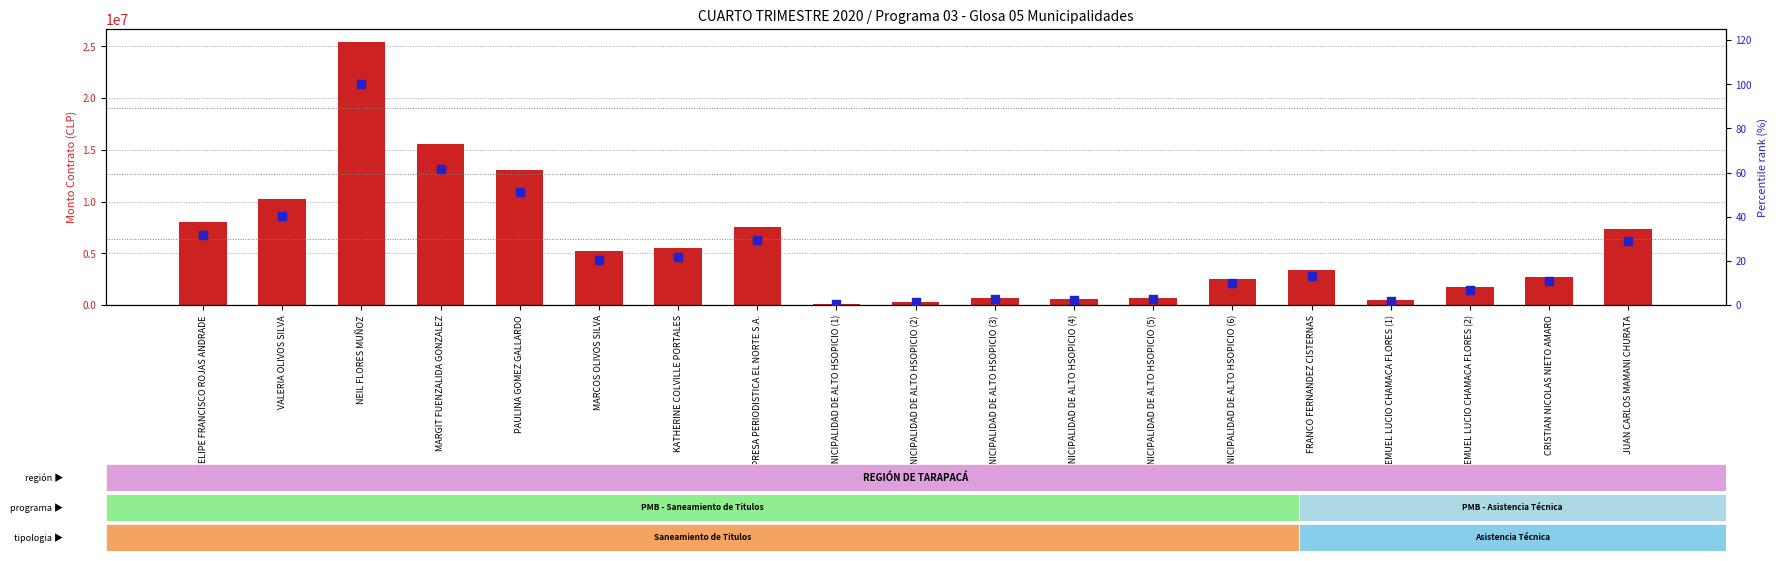

Which series has the widest spread of Y values?

monto contrato